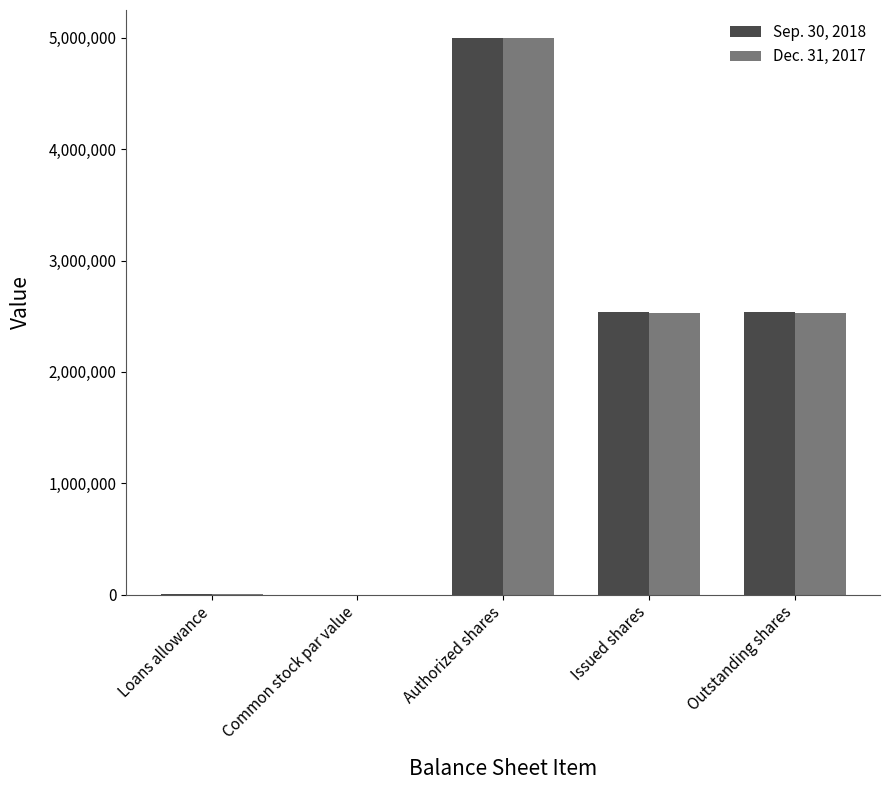

The value of Sep. 30, 2018 at Loans allowance is 4776. True or false?

True